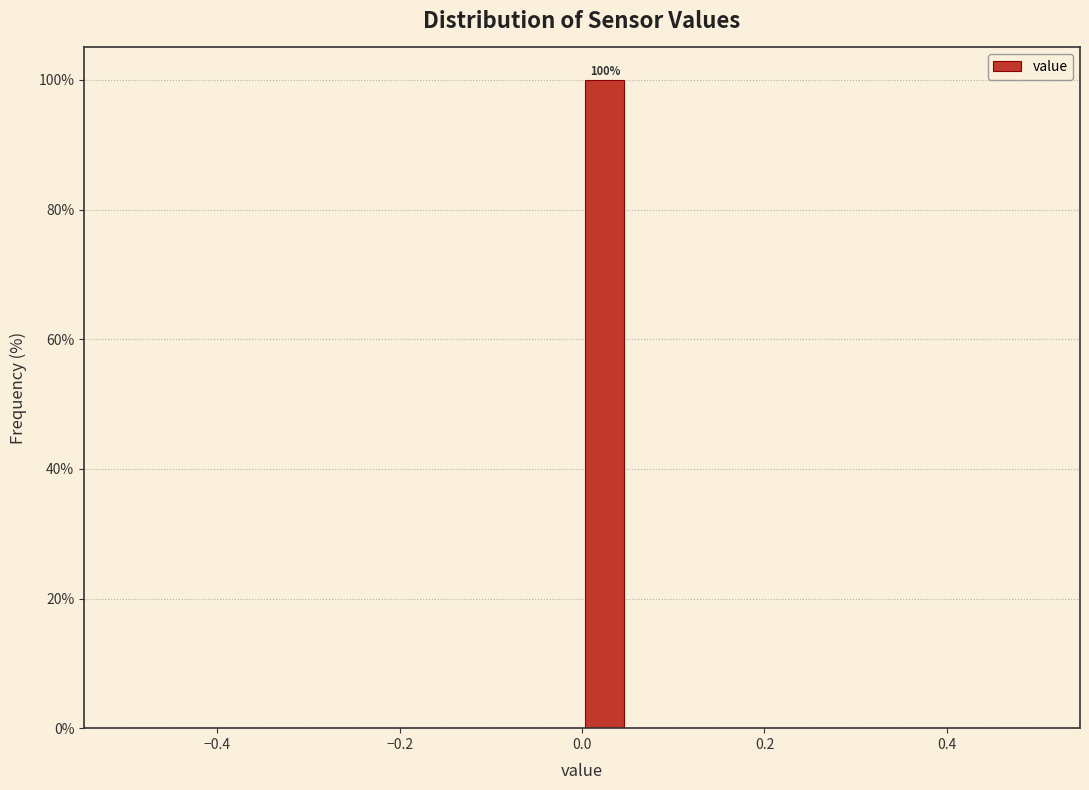

Read against the x-axis, roughly where is the centre of the tallest bar?

0.02